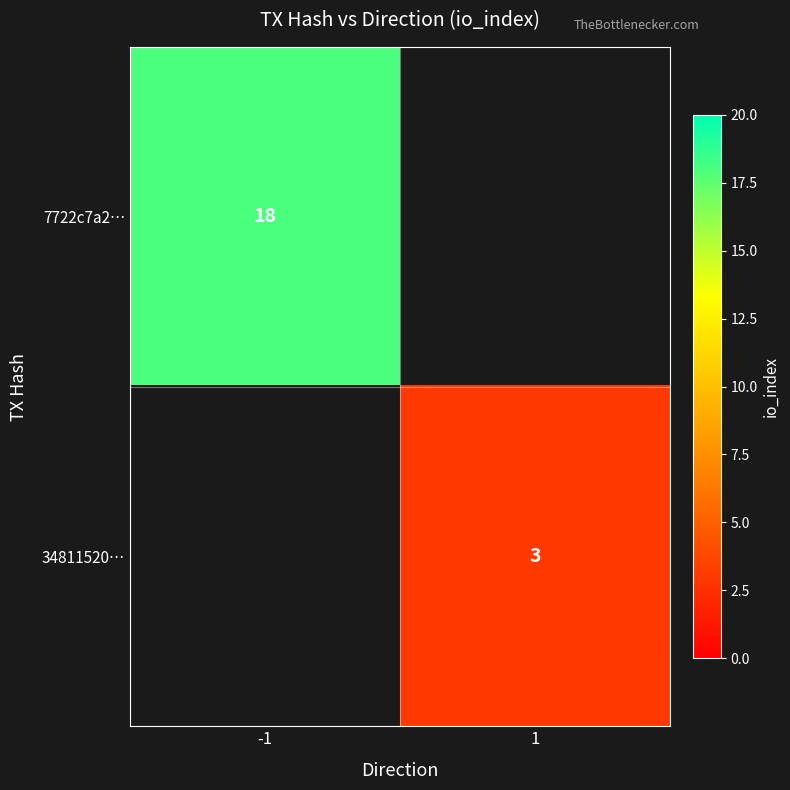

Is it true that 7722c7a2… equals 18 at -1?

True